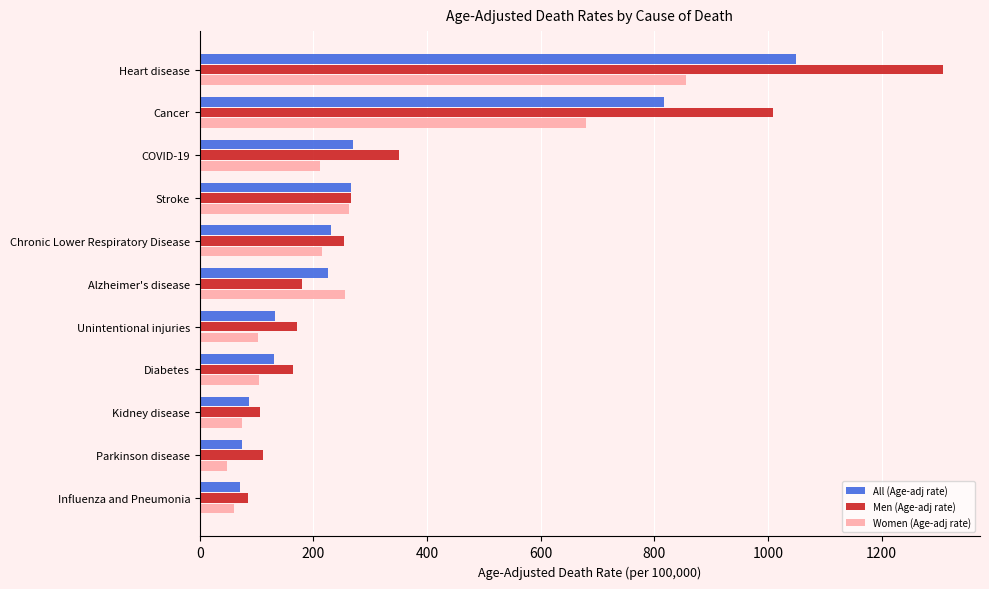

At which label is Men (Age-adj rate) closest to 696?

Cancer